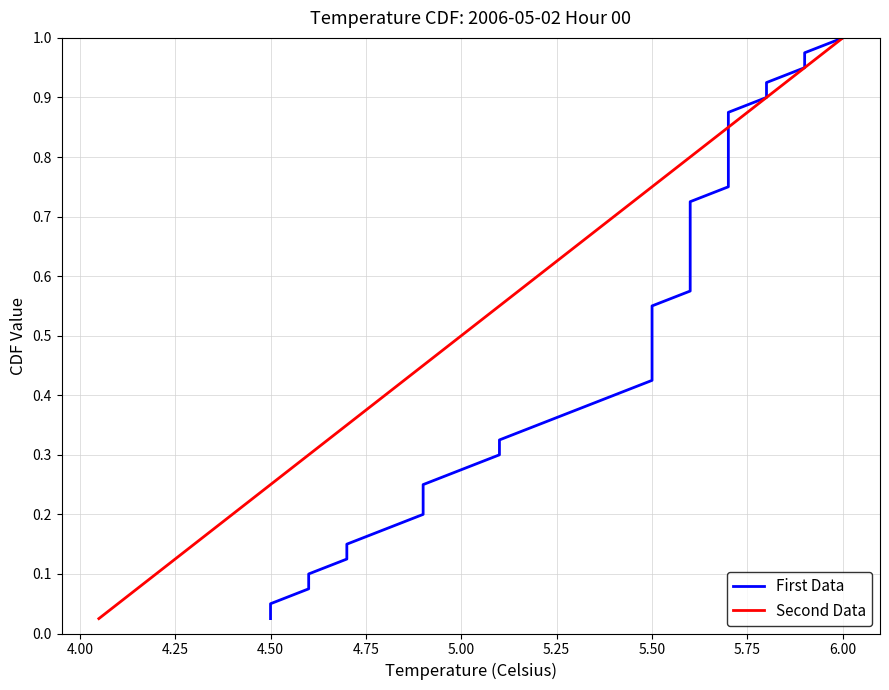

What is the label of the 7th point from the left?

5.25